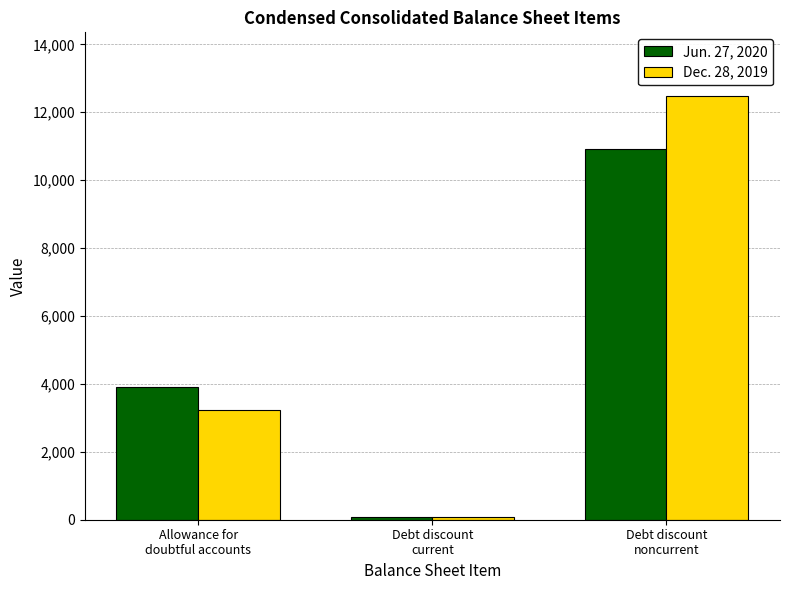

Is it true that Jun. 27, 2020 equals 5977 at Allowance for
doubtful accounts?

False